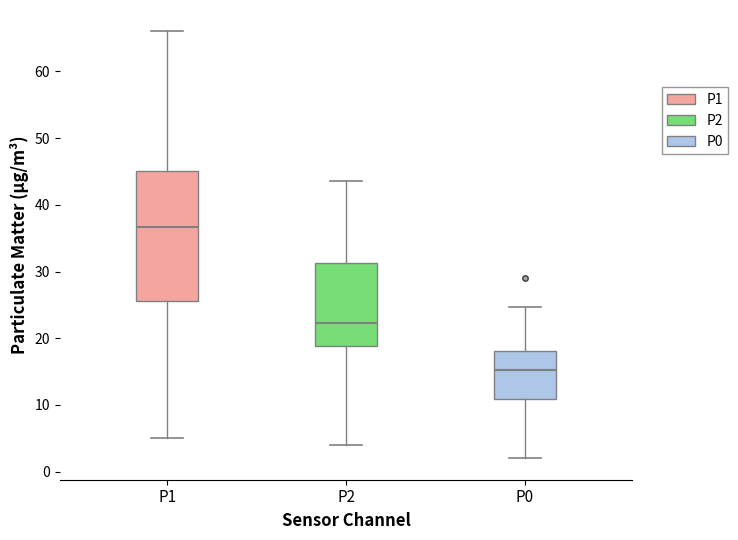

Where is the lower edge of the box for P1 on the y-axis? The values are not printed on the chart, so give them approximately, as read against the axis.

26